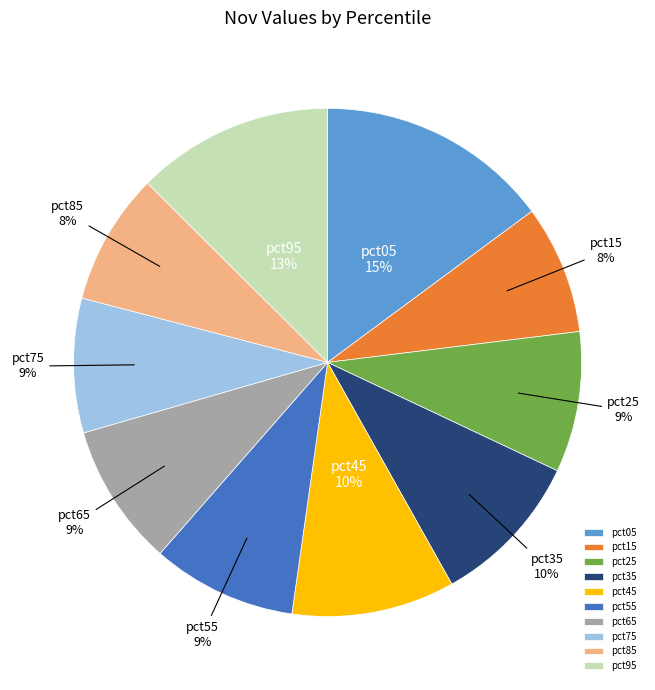

How many slices are in this pie chart?

10